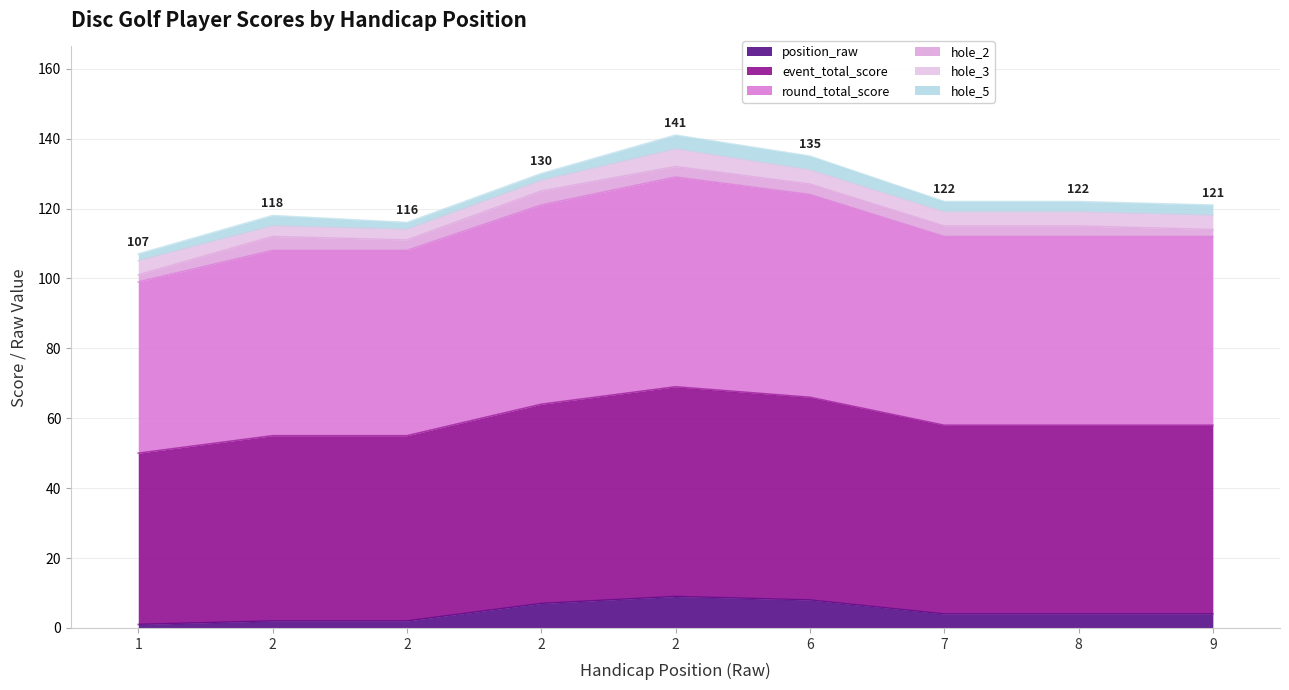

Does the chart display data point markers on the line(s)?

No